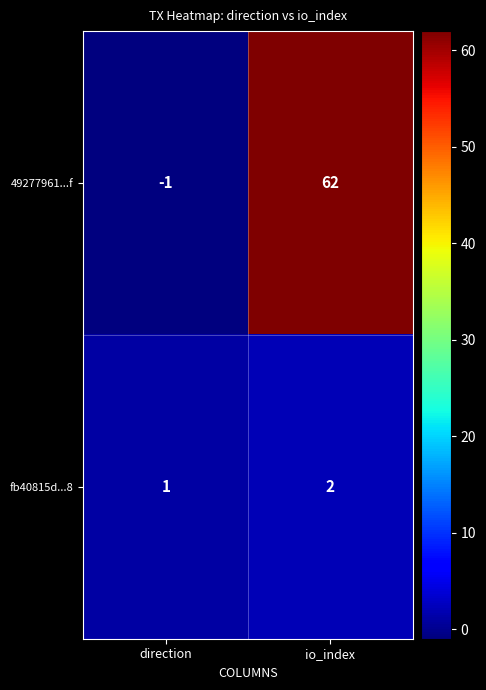

What is the difference between the 49277961...f values at direction and io_index?

63